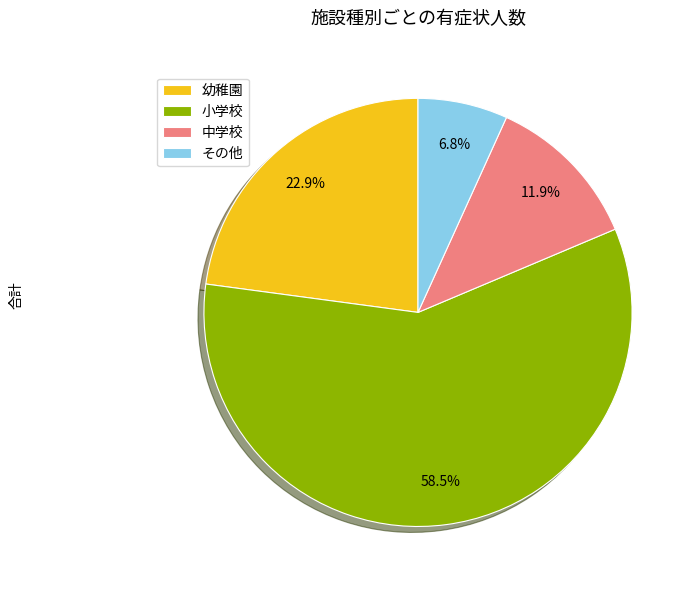

To the nearest percent, what is the difference between the 中学校 and 小学校 slice percentages?

47%